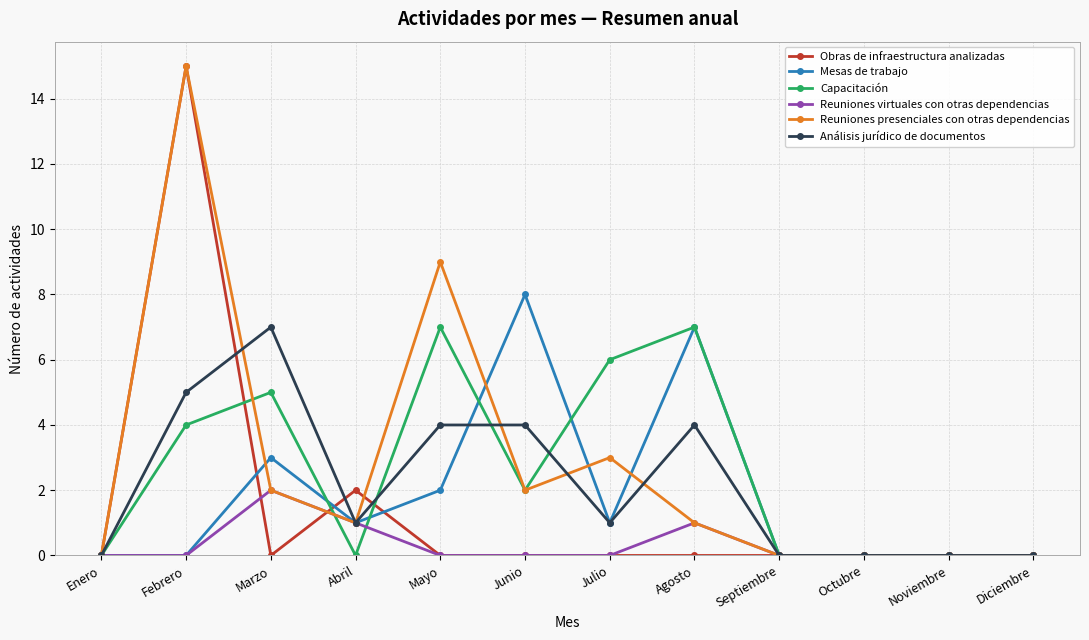

At which category is the sum across all series the highest?

Febrero